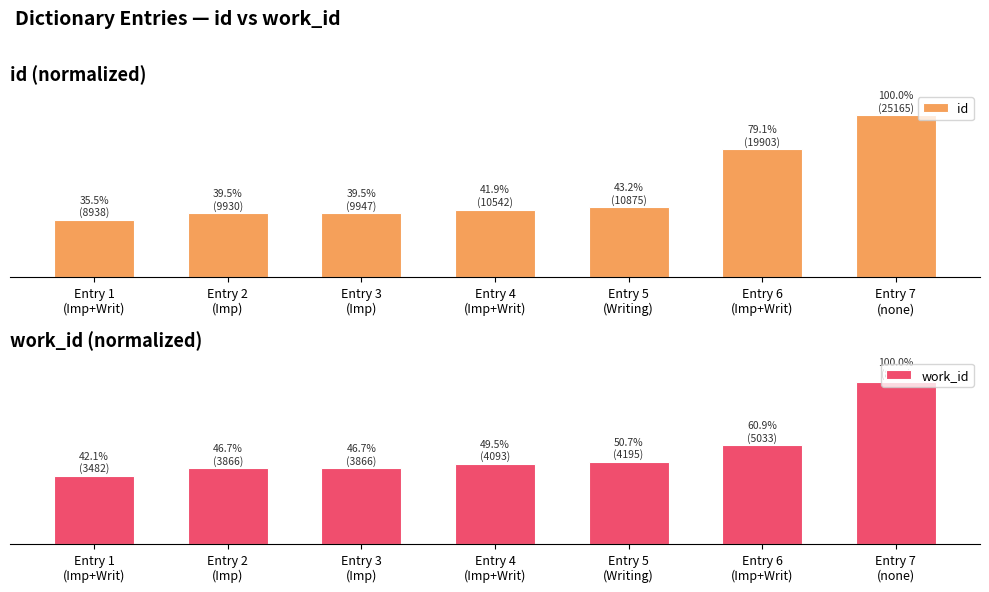

Which series has the widest spread of values?

id